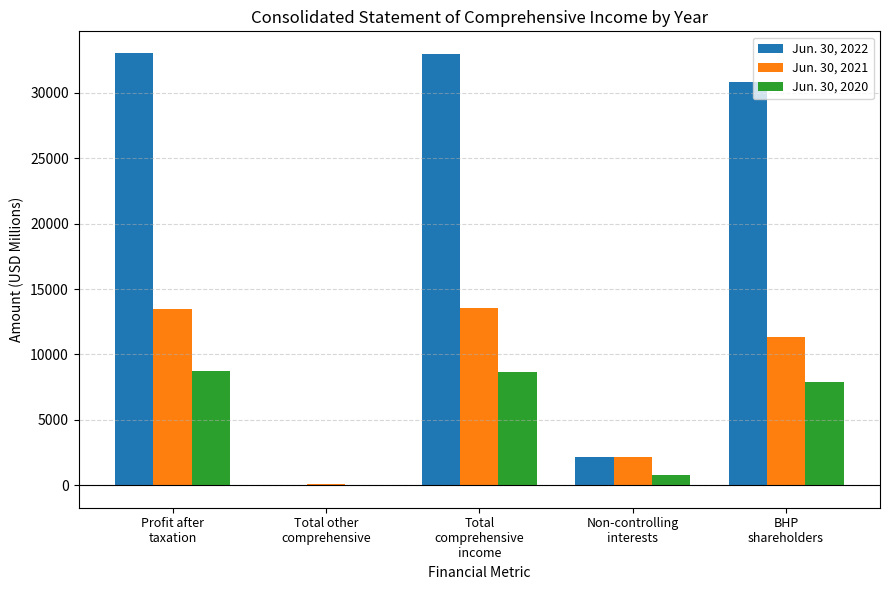

What are all the series names shown in the legend?

Jun. 30, 2022, Jun. 30, 2021, Jun. 30, 2020